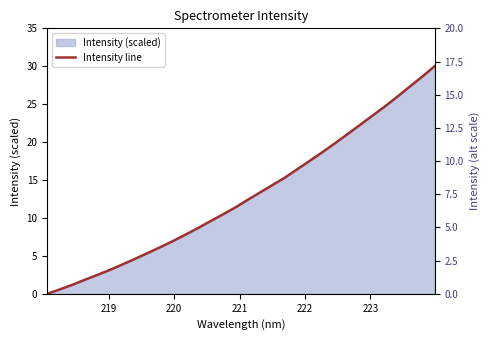

What is the difference between the maximum and minimum values?

30.0